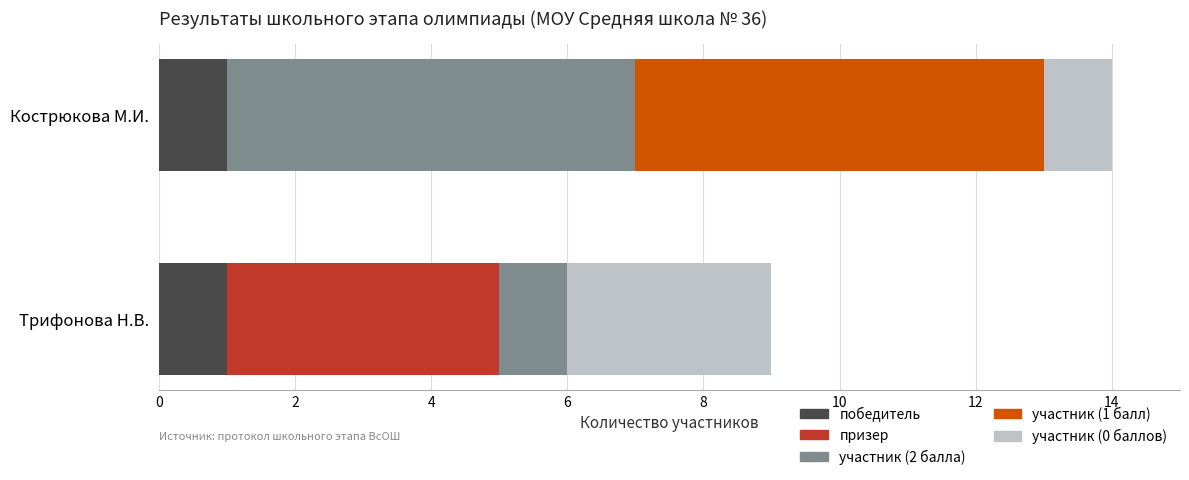

What is the total value across all series at Кострюкова М.И.?

14